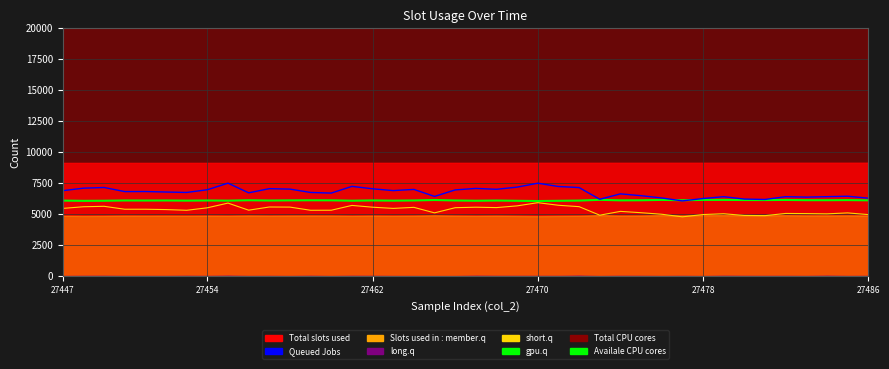

What is the smallest value displayed?

4800